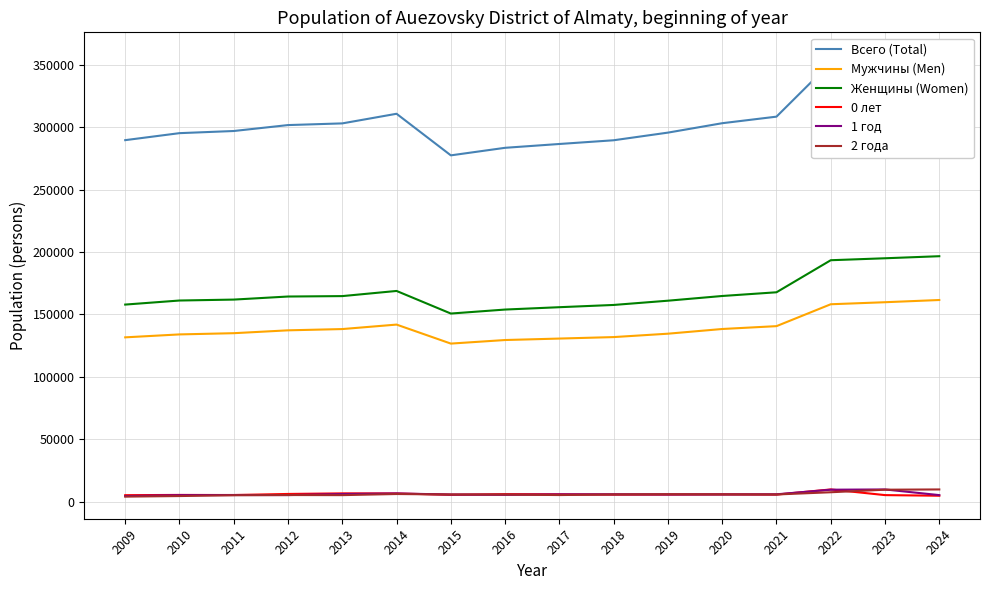

At which label does Женщины (Women) first exceed 164324?

2013